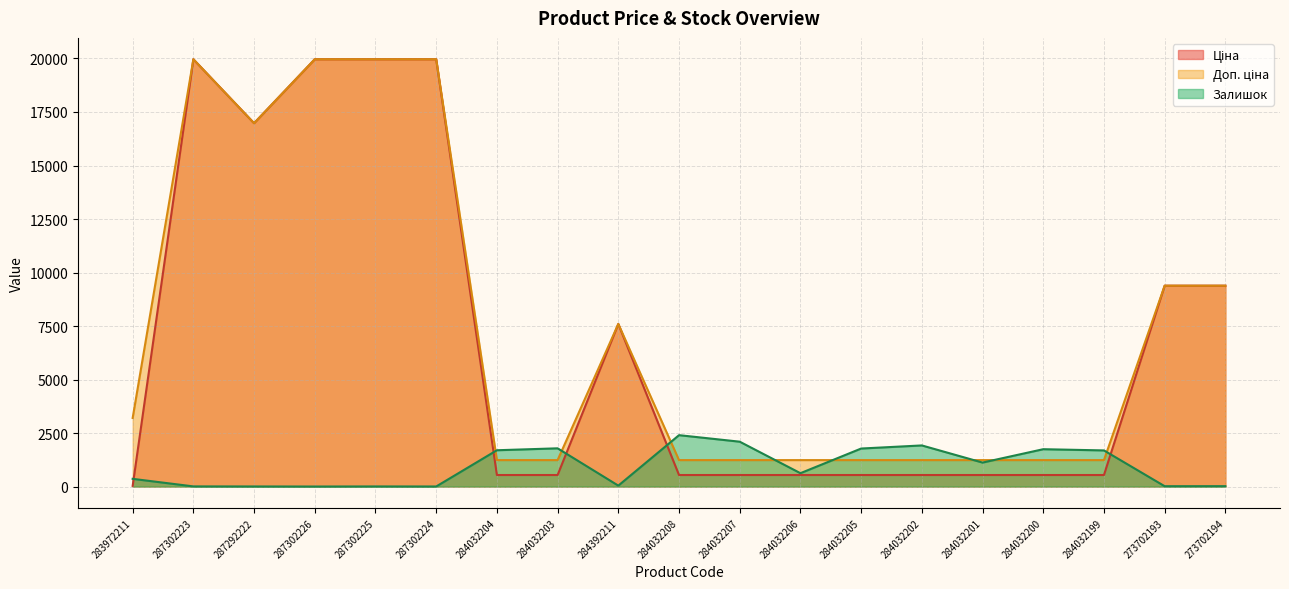

What is the sum of the Залишок values at 284392211 and 283972211?

403.0